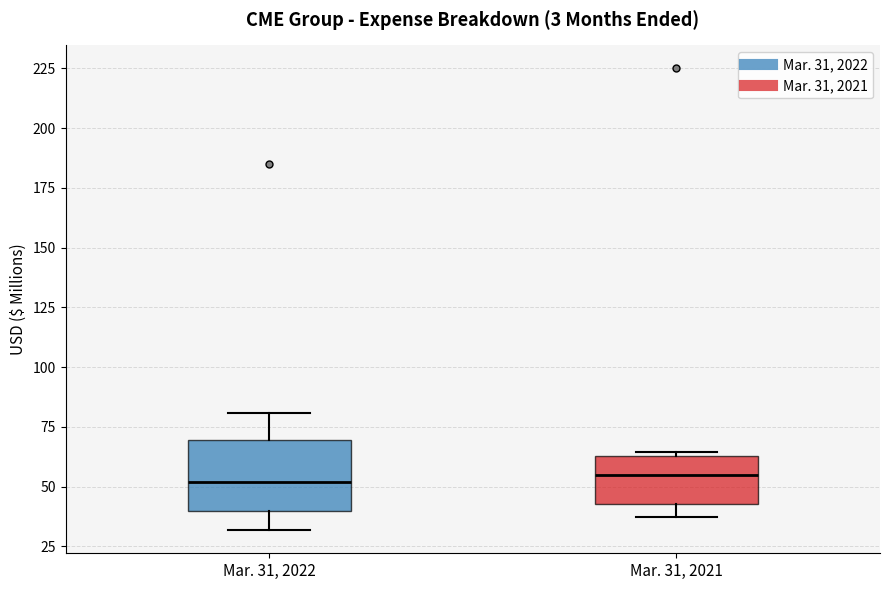

Reading left to right, transcribe this box plot: for each box, give where its median line is, the range the box spans, and where its two whiskers end, as read against the y-axis. The values are not printed on the chart, so give them approximately, as read against the axis.

Mar. 31, 2022: median 50, box 40 to 70, whiskers 30 to 80
Mar. 31, 2021: median 55, box 45 to 65, whiskers 35 to 65 (just above the box's upper edge)